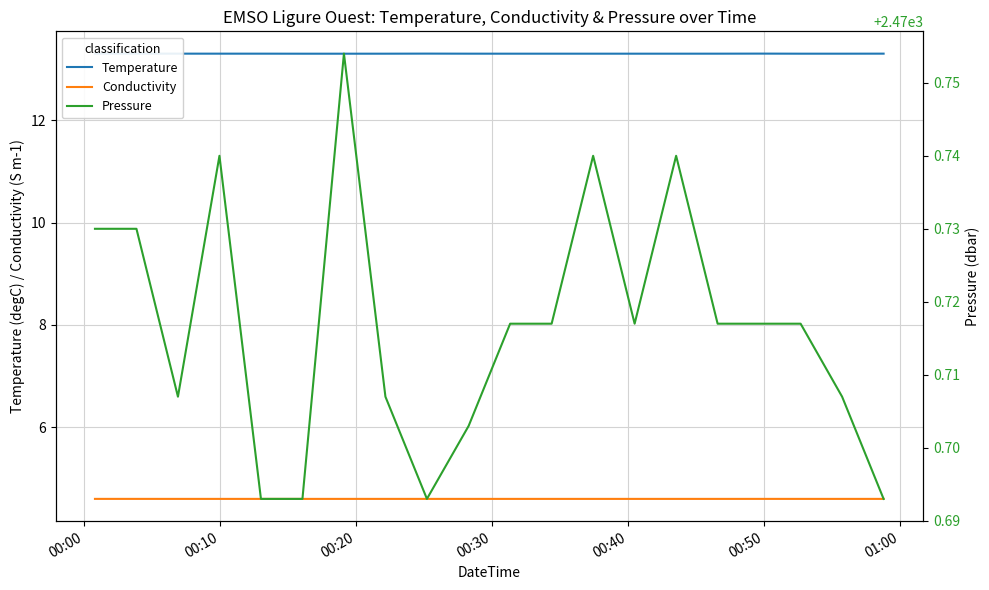

Count the number of data series in this chart.

3